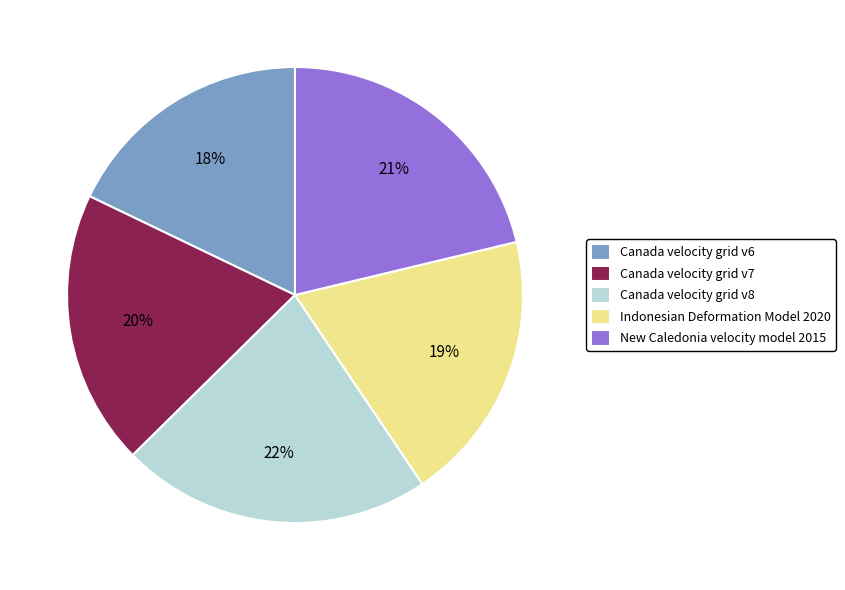

Is the sum of Canada velocity grid v6 and Canada velocity grid v7 greater than half?

No